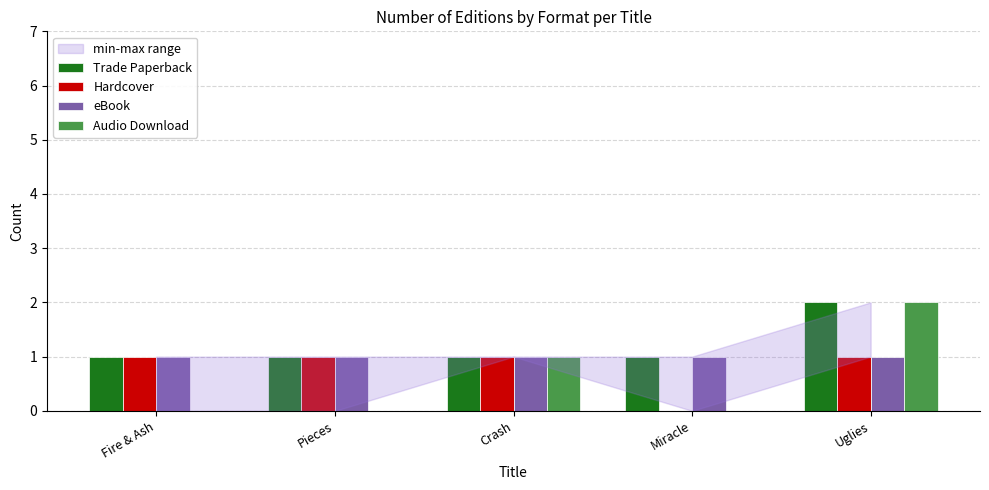

True or false: eBook has a value of 1 at Crash.

True